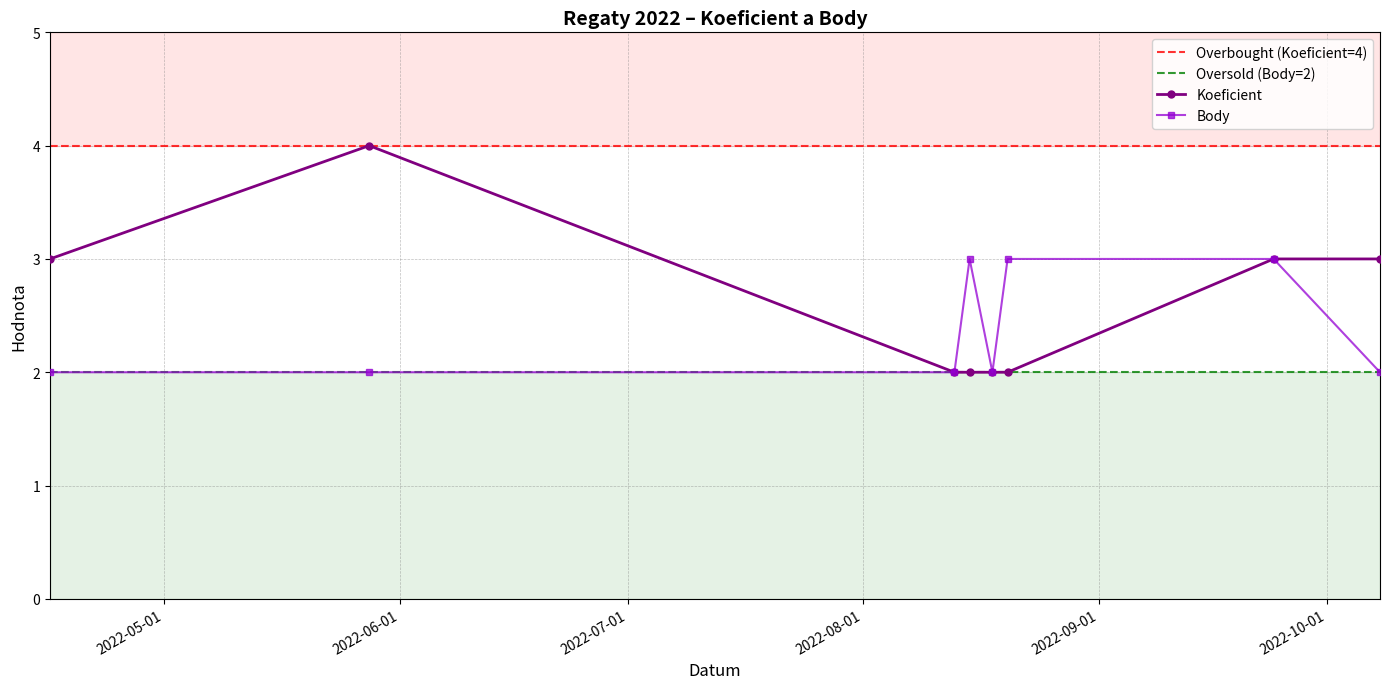

What position from the right is 2022-10-08?

1